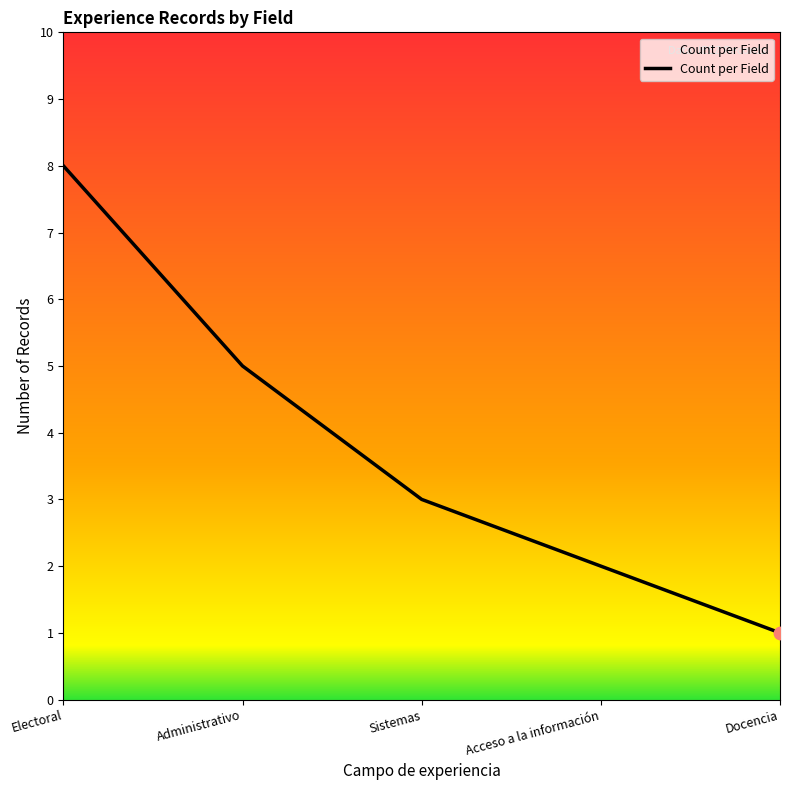

Which has a higher value, Electoral or Docencia?

Electoral